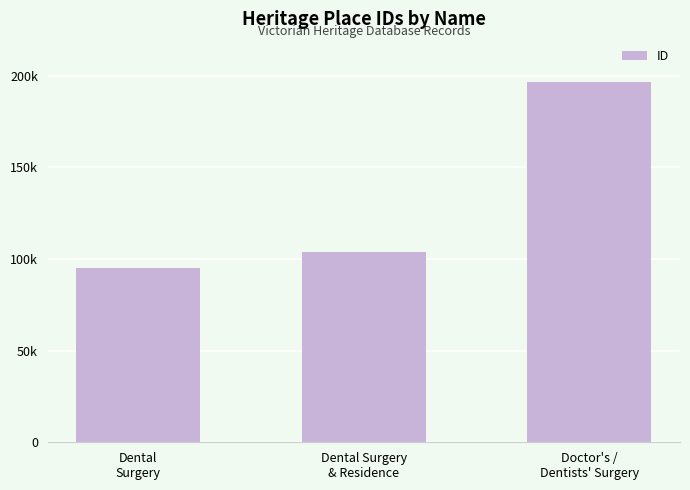

List the labels in order of value, smallest first.

Dental
Surgery, Dental Surgery
& Residence, Doctor's /
Dentists' Surgery